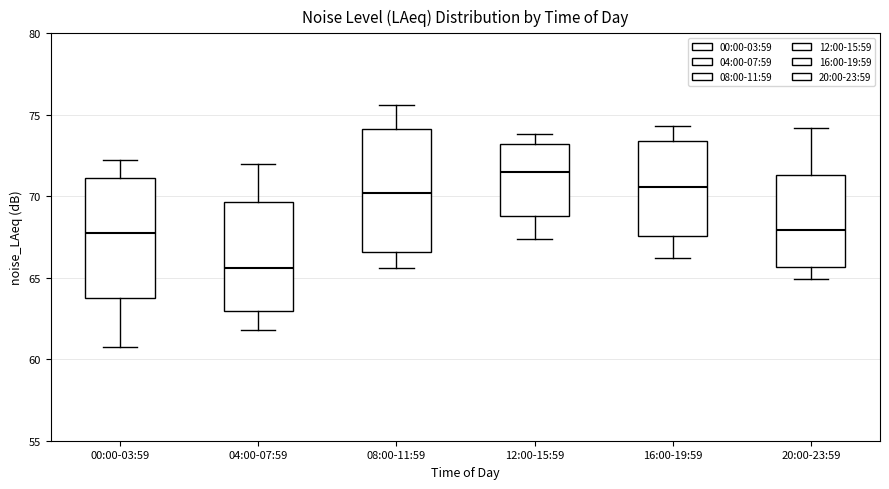

Which box has the lowest median line?

04:00-07:59